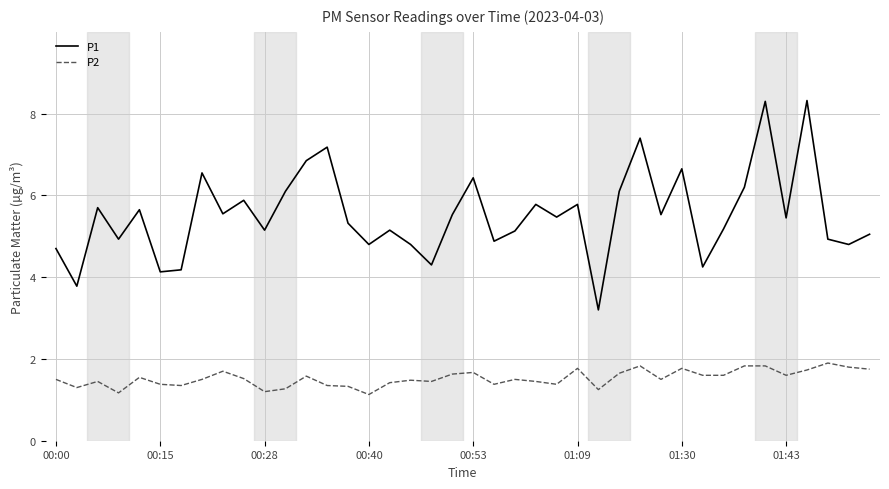

What is the minimum value shown in the chart?

1.1